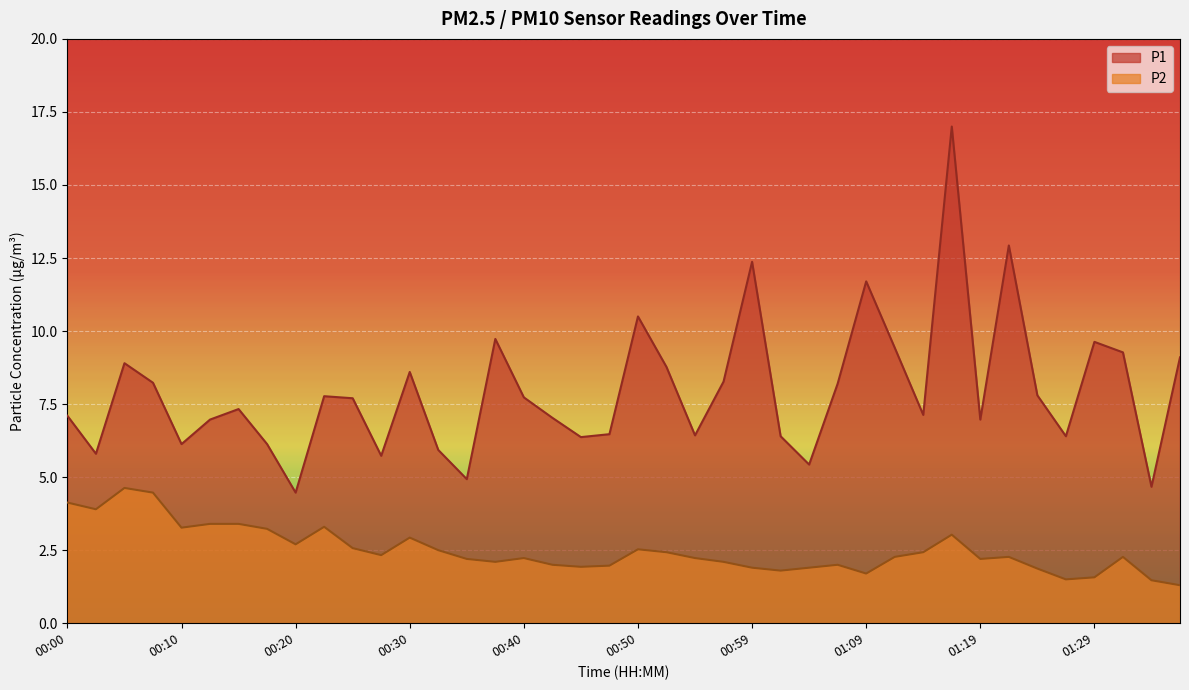

Between 00:20 and 01:29, which is larger?

01:29